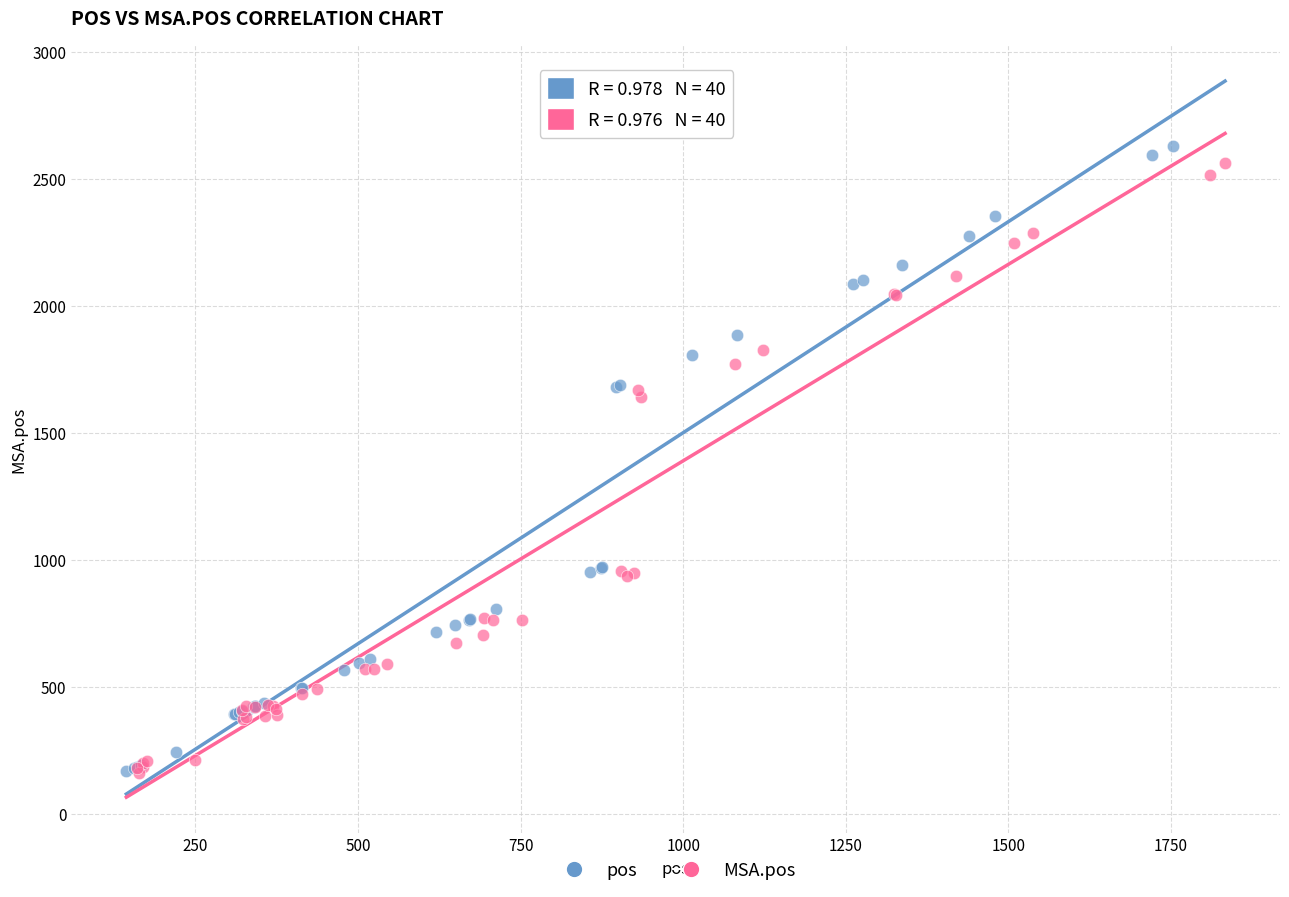

Which series has the largest Y range (max minus min)?

pos